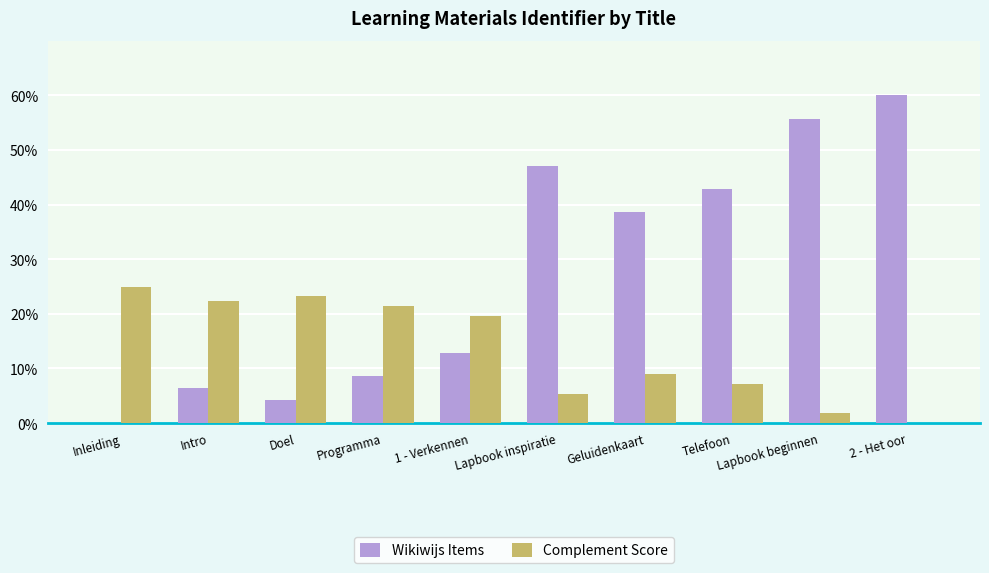

Reading left to right, what are all the values shown in this chart?

Wikiwijs Items: 0.0	6.4	4.3	8.6	12.9	47.1	38.6	42.9	55.7	60.0
Complement Score: 25.0	22.3	23.2	21.4	19.6	5.4	8.9	7.1	1.8	0.0